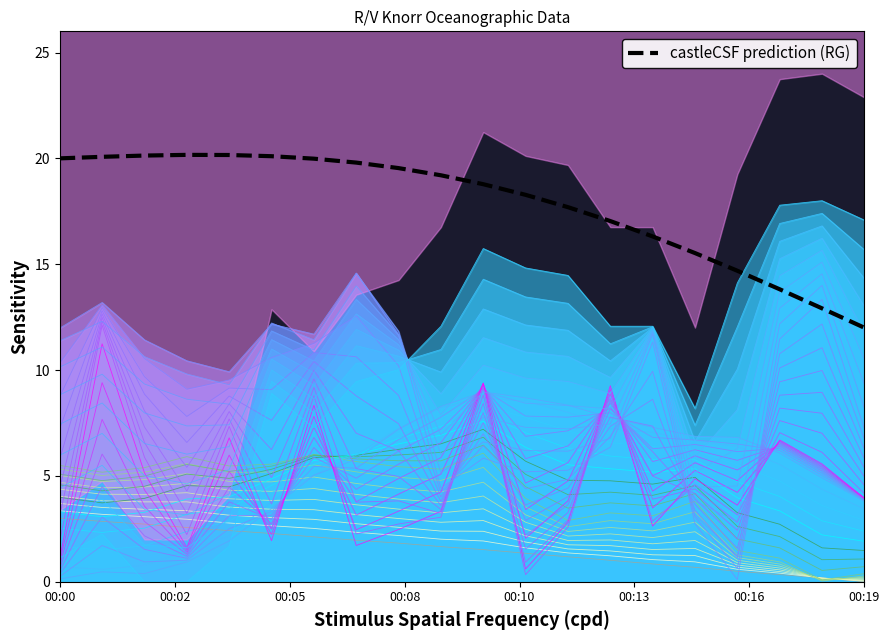

How many interior local peaks (higher than both neighbors) does the data have?

1